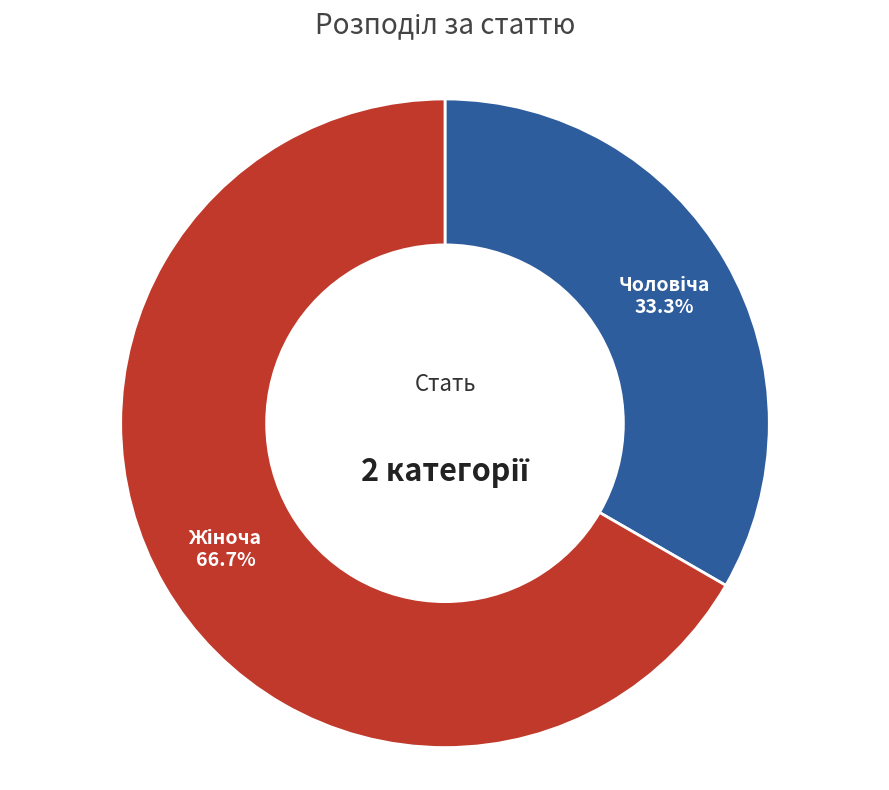

Is there a majority slice in this chart?

Yes